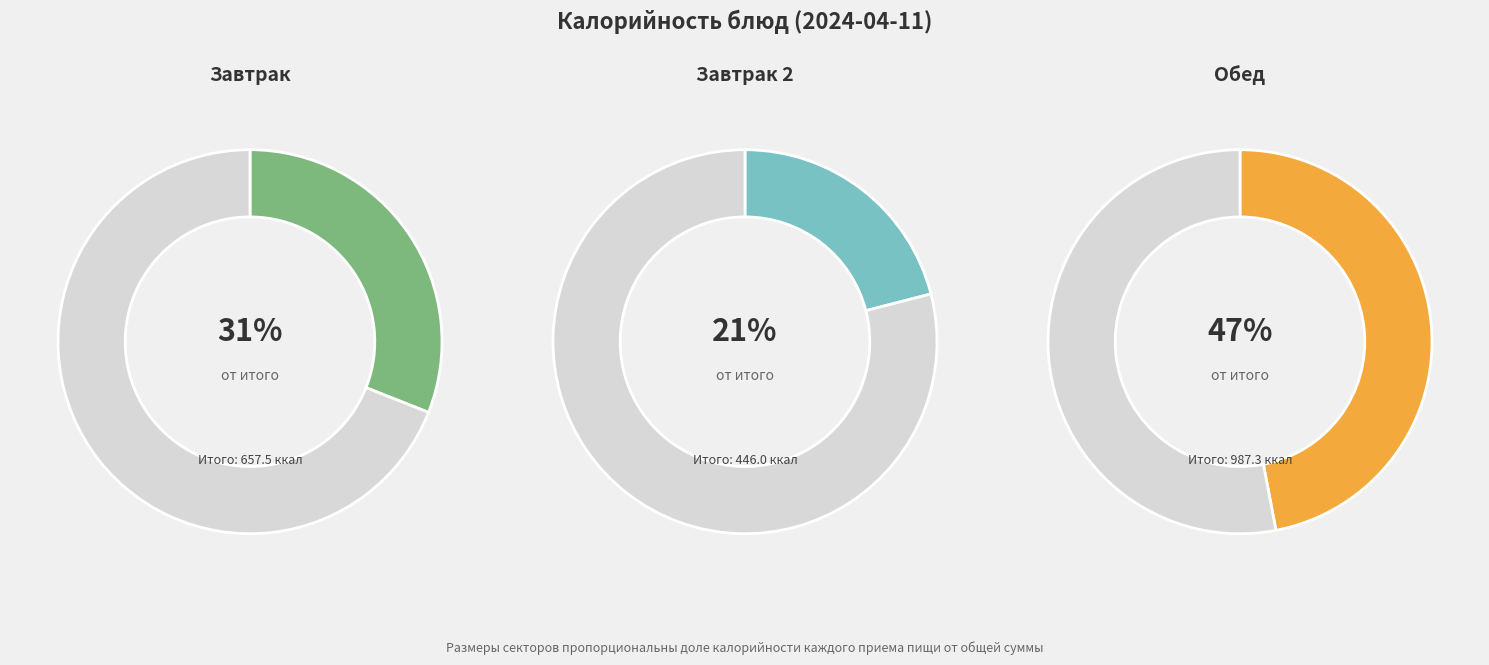

True or false: Напиток из варенья accounts for 15% of the total.

False